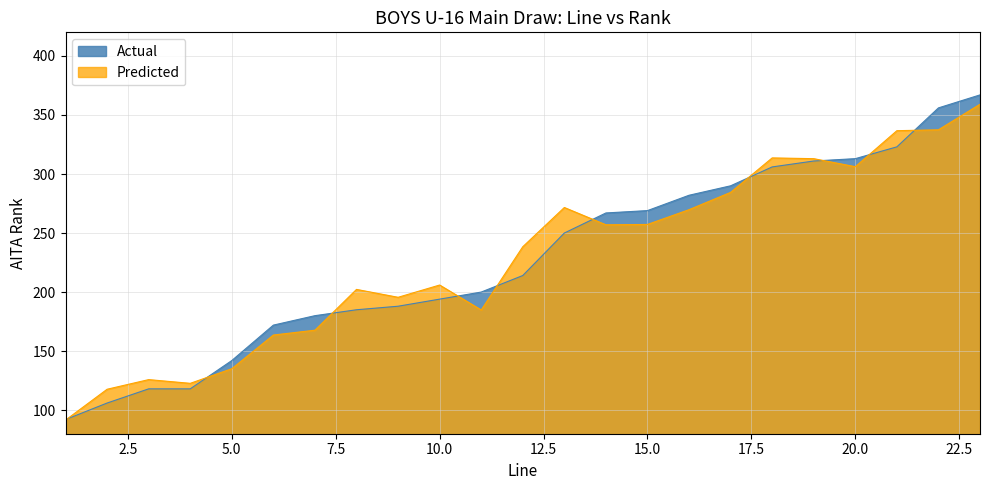

What is the average value?

228